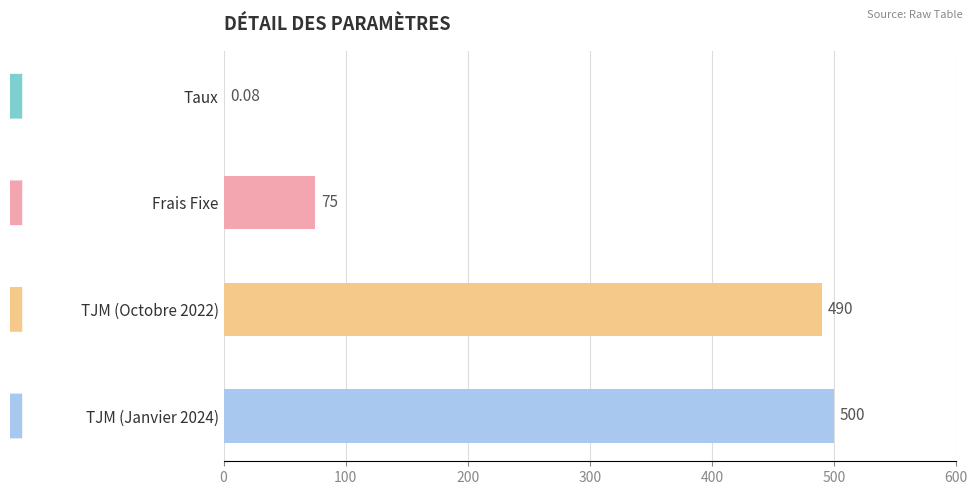

Between TJM (Janvier 2024) and Frais Fixe, which is larger?

TJM (Janvier 2024)